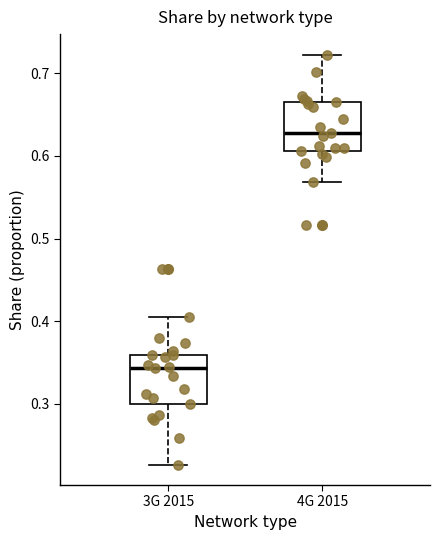

Reading left to right, transcribe this box plot: for each box, give where its median line is, the range the box spans, and where its two whiskers end, as read against the y-axis. The values are not printed on the chart, so give them approximately, as read against the axis.

3G 2015: median 0.34, box 0.30 to 0.36, whiskers 0.23 to 0.41
4G 2015: median 0.63, box 0.61 to 0.66, whiskers 0.57 to 0.72